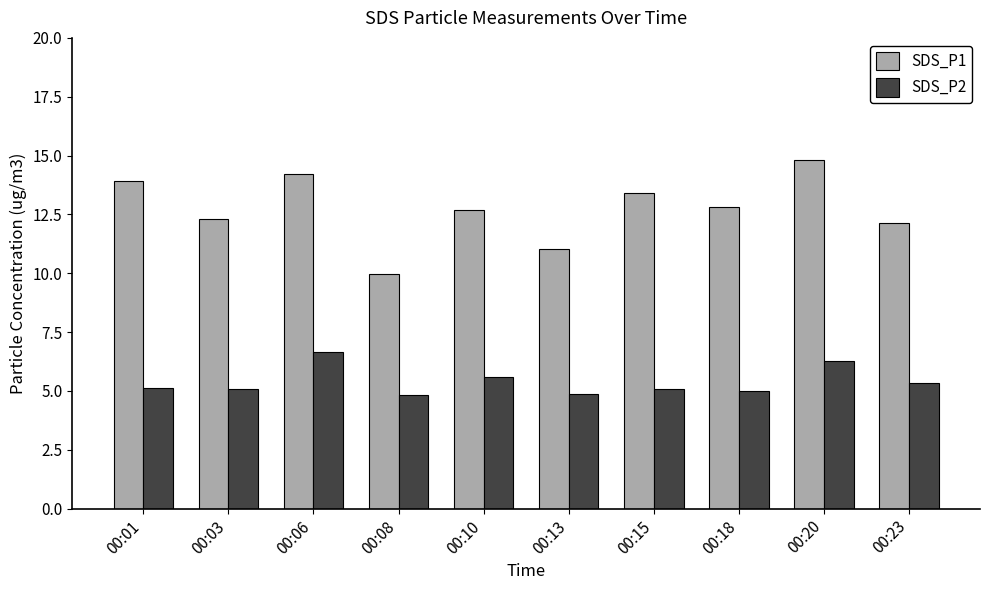

What is the sum of all SDS_P1 values?

127.3